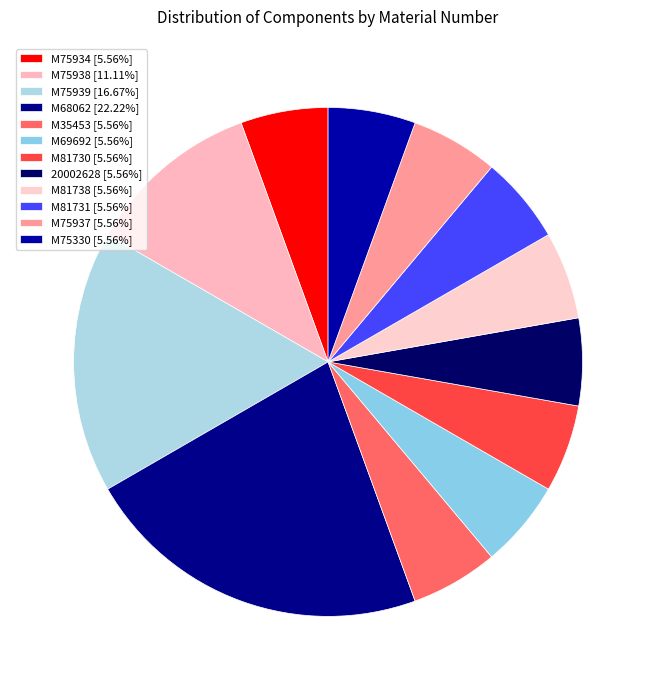

How many segments does this pie chart have?

12